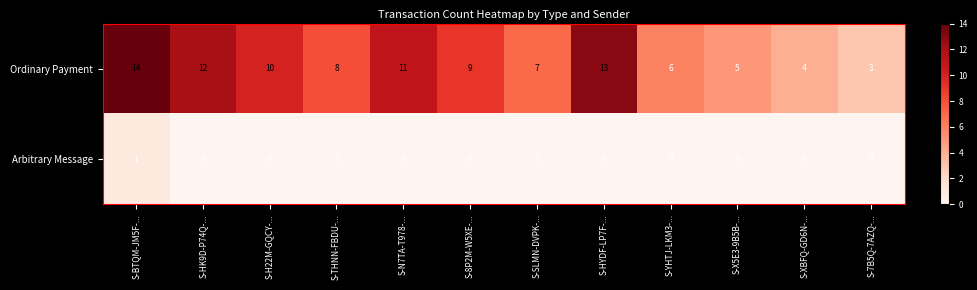

Reading right to left, transcribe all the data shown in this chart.

Ordinary Payment: 3	4	5	6	13	7	9	11	8	10	12	14
Arbitrary Message: 0	0	0	0	0	0	0	0	0	0	0	1